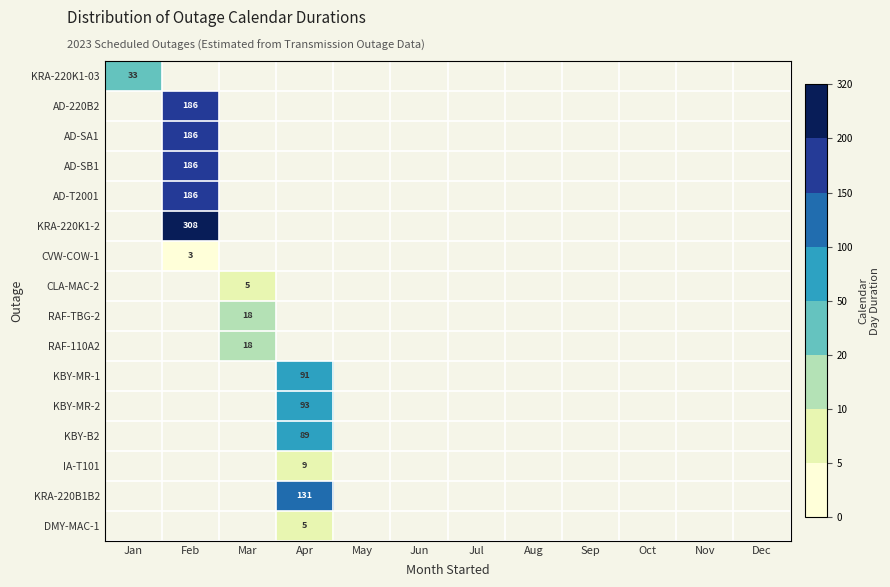

True or false: DMY-MAC-1 has a value of 5 at Apr.

True